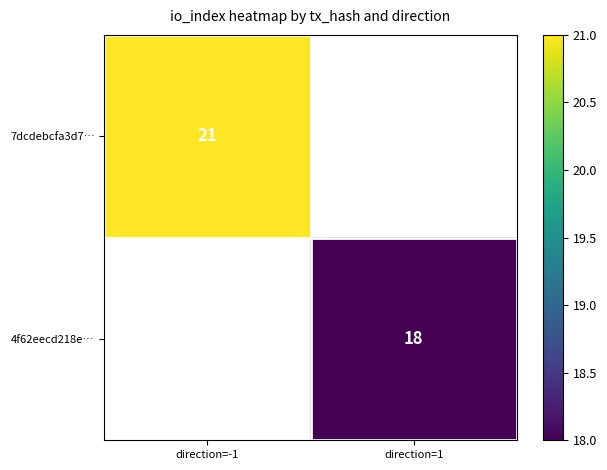

The 7dcdebcfa3d7… series shows 6 at direction=-1. True or false?

False